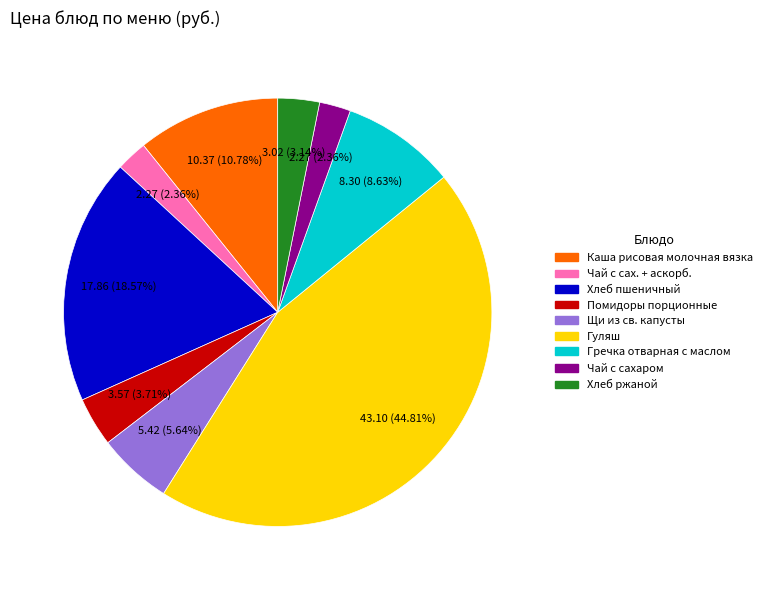

What is the ratio of the value at Помидоры порционные to the value at Каша рисовая молочная вязка?

0.3